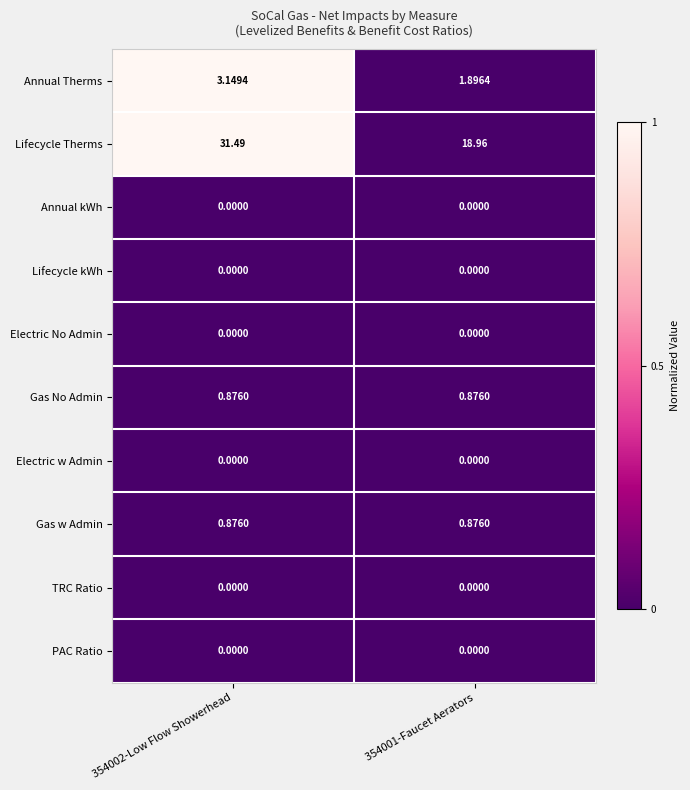

At which category does the chart reach its peak across all series?

354002-Low Flow Showerhead